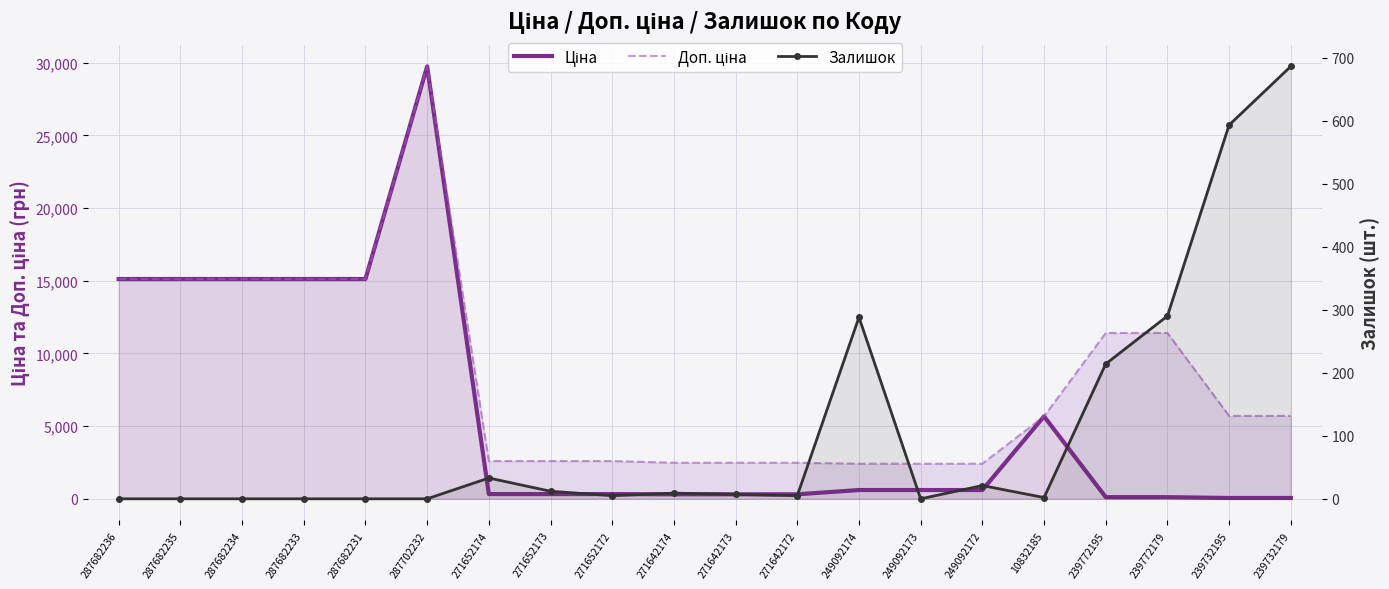

Which series has the largest total across all categories?

Доп. ціна